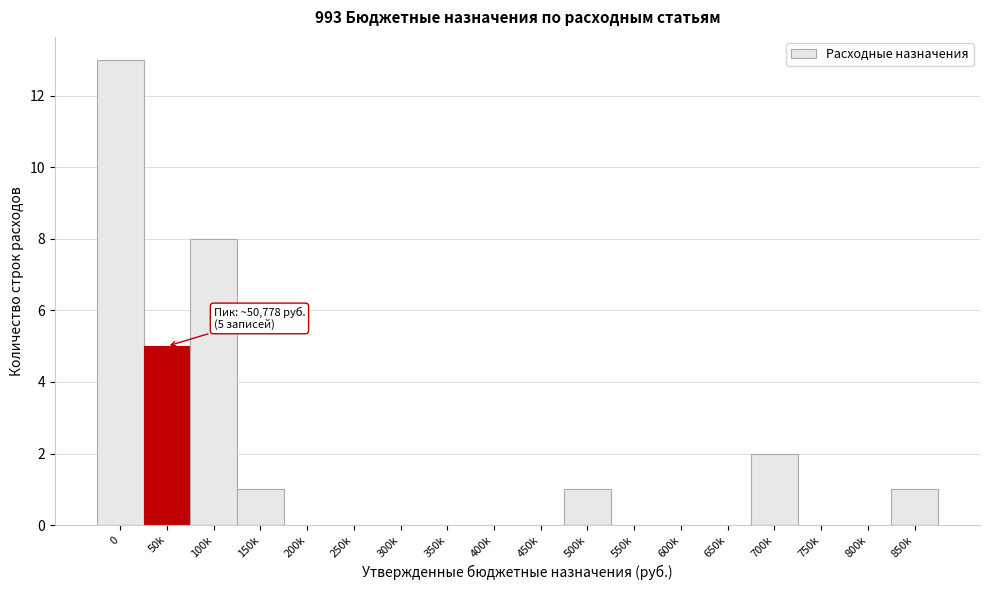

Reading left to right, transcribe all the data shown in this chart.

0=13	50k=5	100k=8	150k=1	200k=0	250k=0	300k=0	350k=0	400k=0	450k=0	500k=1	550k=0	600k=0	650k=0	700k=2	750k=0	800k=0	850k=1